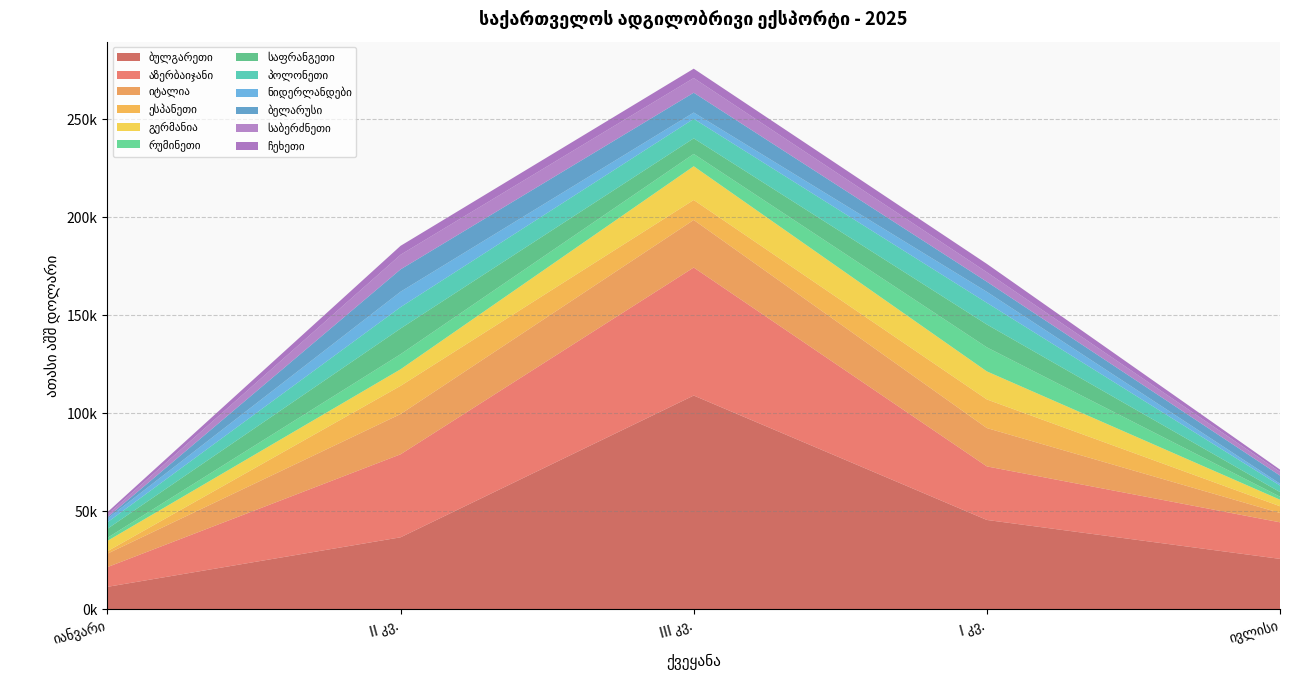

Reading left to right, extract all data points from this chart.

იანვარი: 186139.1	10069.4	704.8	195.5	542.1	294.5	131.0	11351.9	5277.4	1249.1	344.8	0.0	6866.6	130.8	524.9	1041.1	0.0	1864.5	3308.7	179.7	1558.3	1374.3	4620.9	891.2	3.5	165.5	113.8	71.8	1232.3	27.9
II კვ.: 832336.4	42378.6	11401.0	1093.0	1564.2	404.6	410.1	36632.9	8468.1	14400.2	1784.2	93.6	20546.2	429.6	2931.1	14372.1	0.0	7865.8	10923.3	2208.3	7688.3	7472.7	13118.6	1850.4	133.7	356.3	202.2	275.9	4553.2	37.4
III კვ.: 875193.5	65345.6	10123.9	3327.4	1714.5	242.0	456.2	109019.5	17231.1	10199.7	1271.8	33.4	24282.7	337.0	2929.8	5860.0	5.9	3225.8	9945.2	2813.5	6297.0	7504.3	7943.6	2595.5	125.2	438.8	323.2	246.1	4767.1	281.8
I კვ.: 641253.1	27336.4	5167.8	869.1	1460.1	609.3	452.0	45496.1	14317.4	14612.7	1727.9	0.0	19578.1	286.4	2325.9	3969.8	16.1	5603.1	11060.9	3843.0	12275.9	4822.7	11671.3	2577.5	236.8	464.7	270.0	207.0	4288.5	263.1
ივლისი: 269256.4	18661.6	4146.4	1688.1	691.5	114.7	58.1	25621.9	3333.4	3433.3	525.1	4.1	4778.9	95.4	1023.5	1269.5	0.0	962.2	3305.3	509.2	1544.8	1896.5	2367.6	441.9	0.0	198.4	121.3	90.7	1164.5	11.2